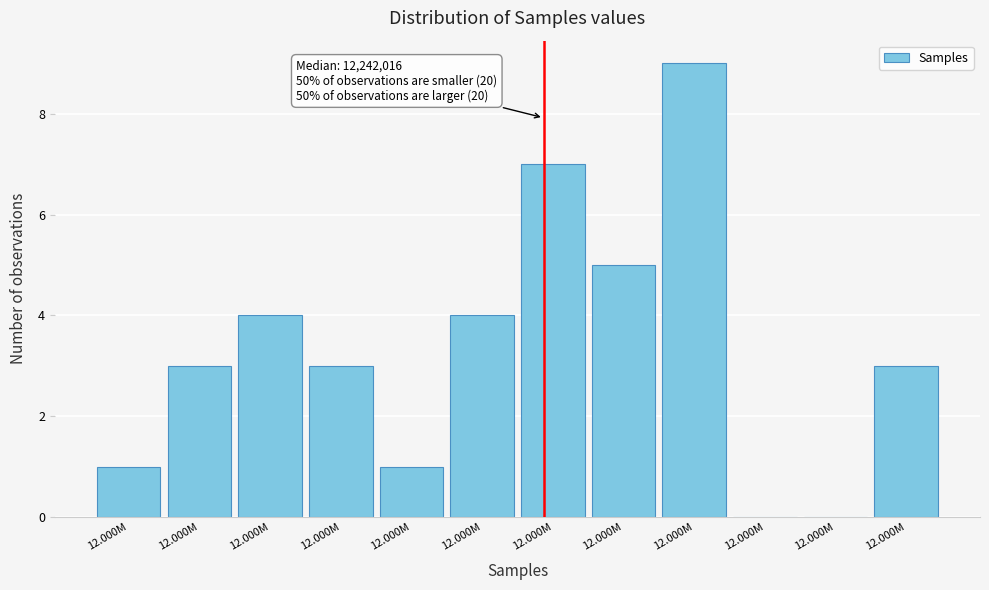

Are the bars horizontal?

No